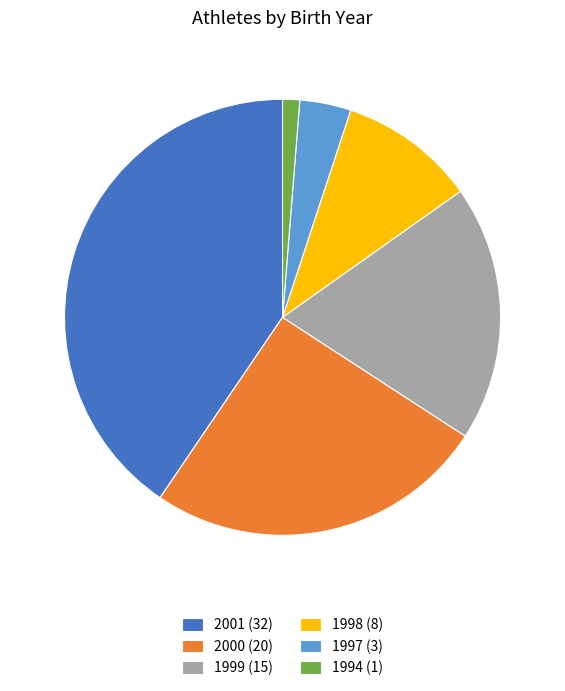

Which has a higher value, 2001 or 2000?

2001